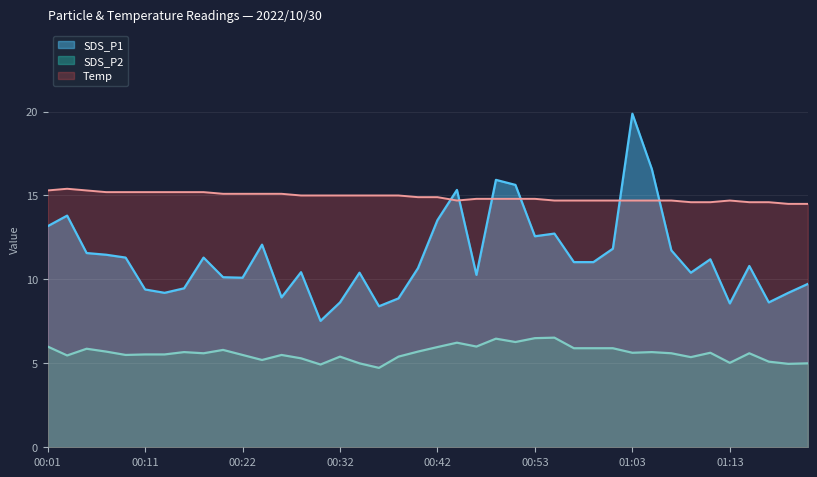

What is the value of the SDS_P1 point at the 28th from the left?

11.0